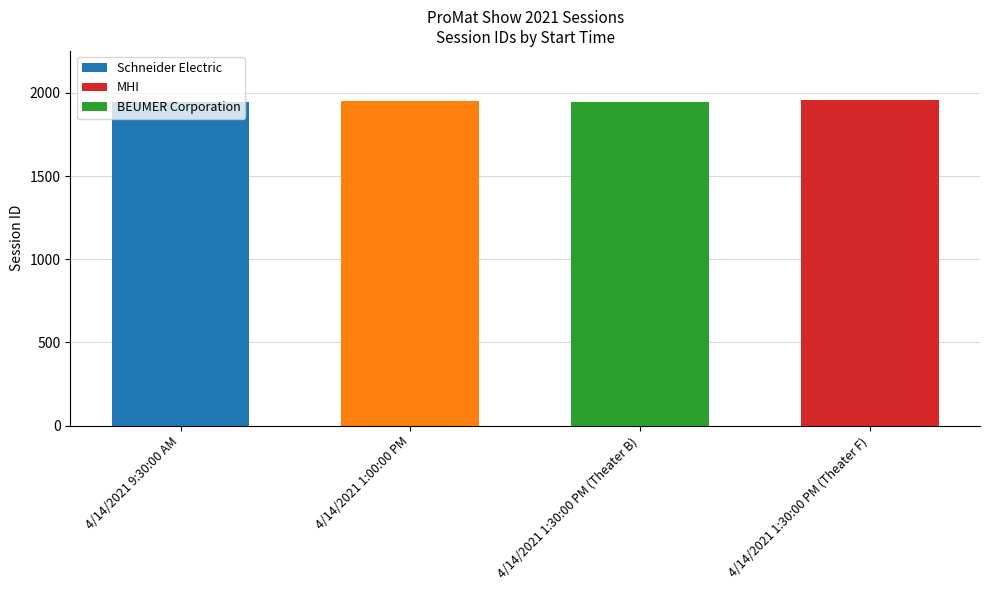

What is the greatest value displayed?

1958